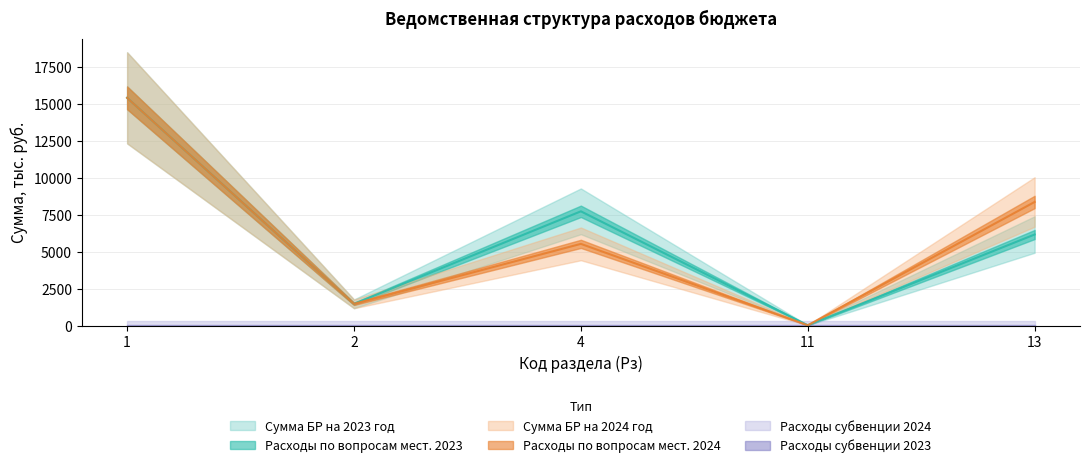

How many categories are shown in the chart?

5